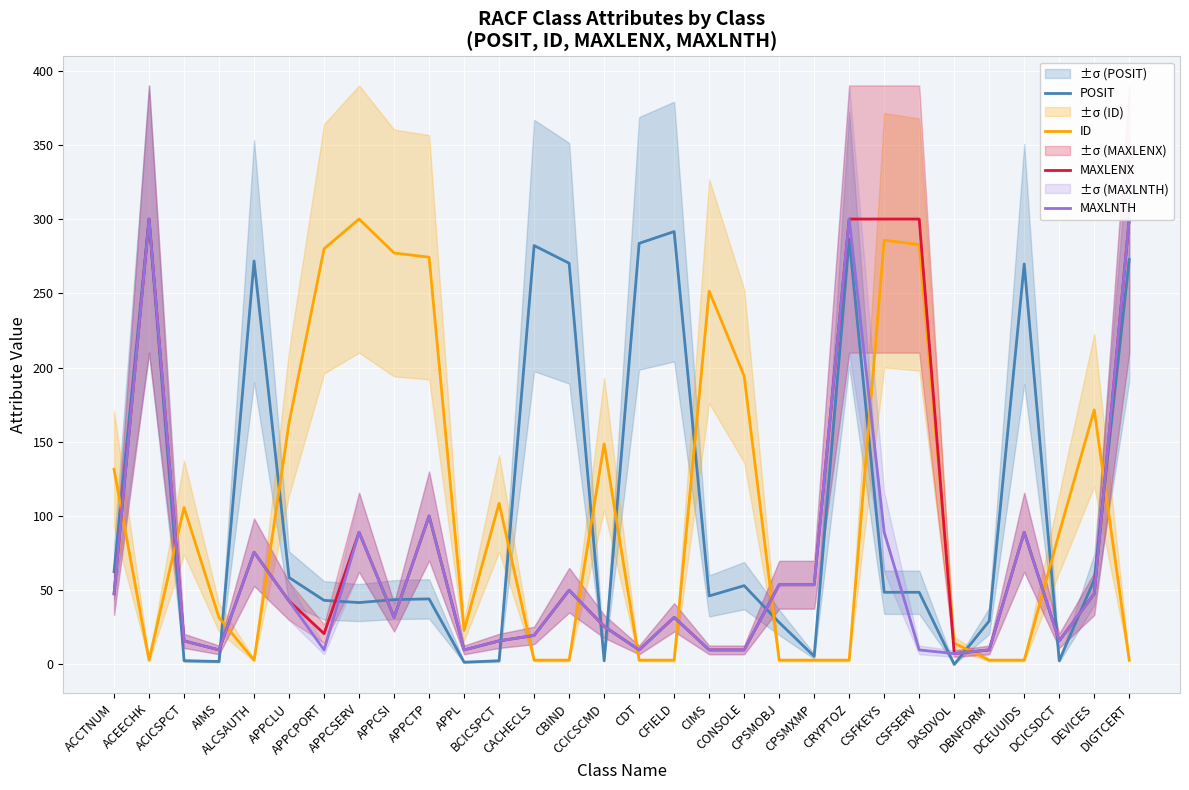

What is the total value across all series at CFIELD?

357.8